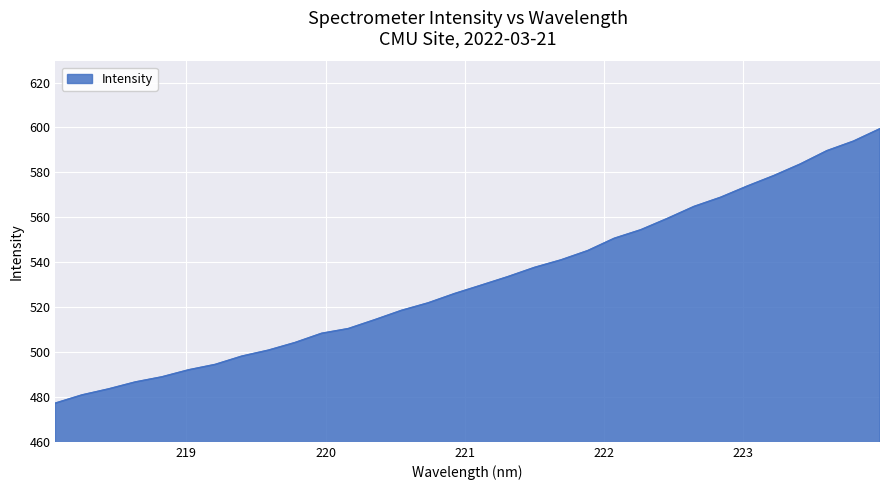

Reading left to right, what are all the values shown in this chart?

477.2	480.9	483.5	486.6	488.9	492.0	494.4	498.1	500.8	504.2	508.3	510.4	514.4	518.5	521.8	526.0	529.7	533.5	537.6	541.0	545.1	550.6	554.4	559.4	564.8	568.9	573.8	578.5	583.7	589.6	593.9	599.4